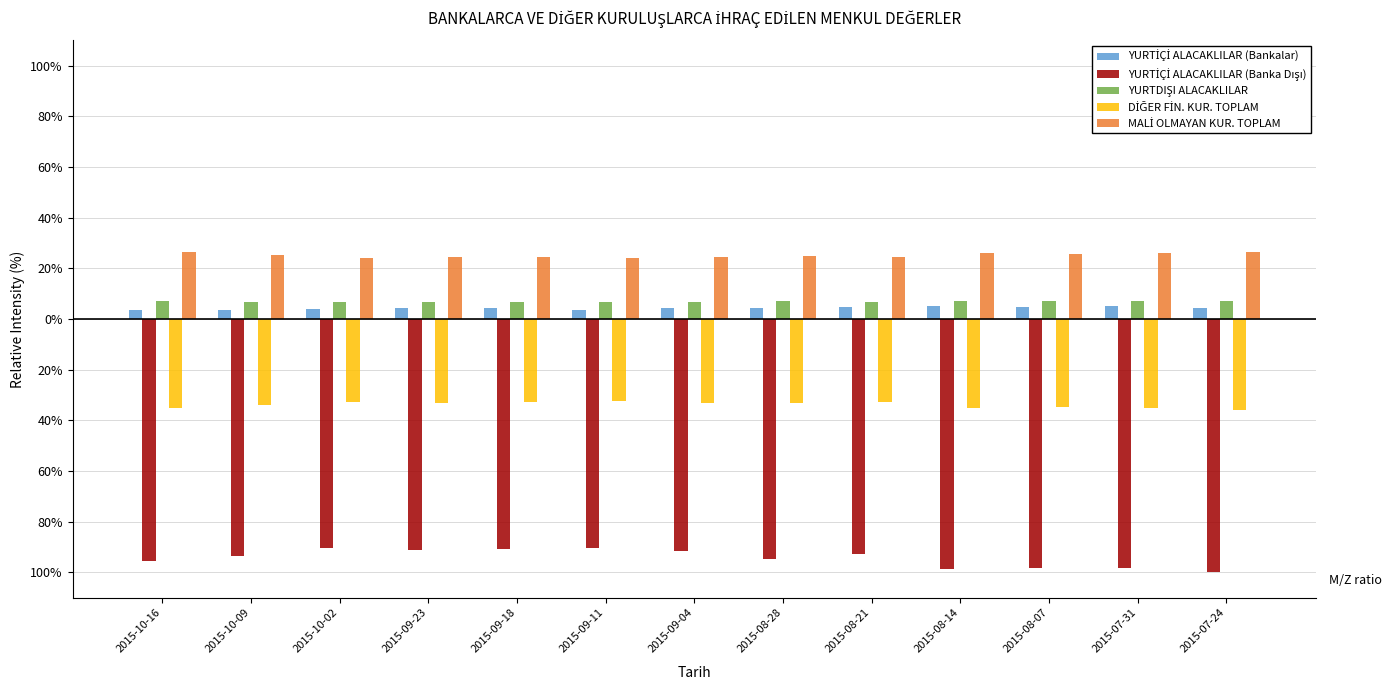

Does the chart contain stacked bars?

No